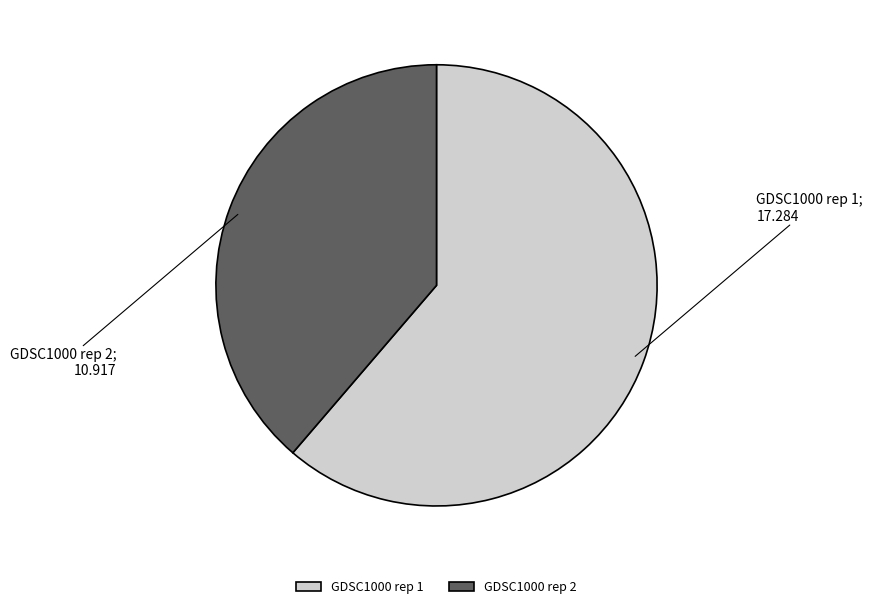

Count the number of slices in the pie.

2